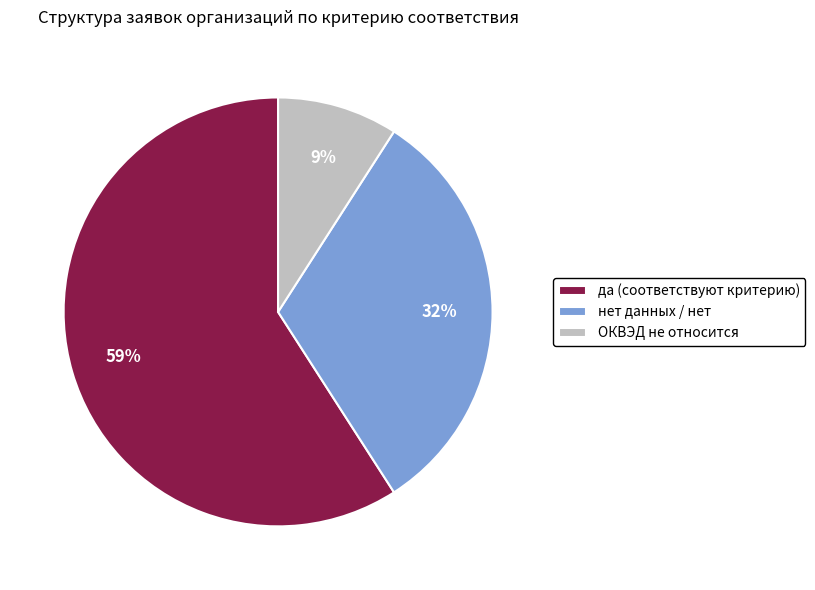

To the nearest percent, what is the difference between the ОКВЭД не относится and нет данных / нет slice percentages?

23%